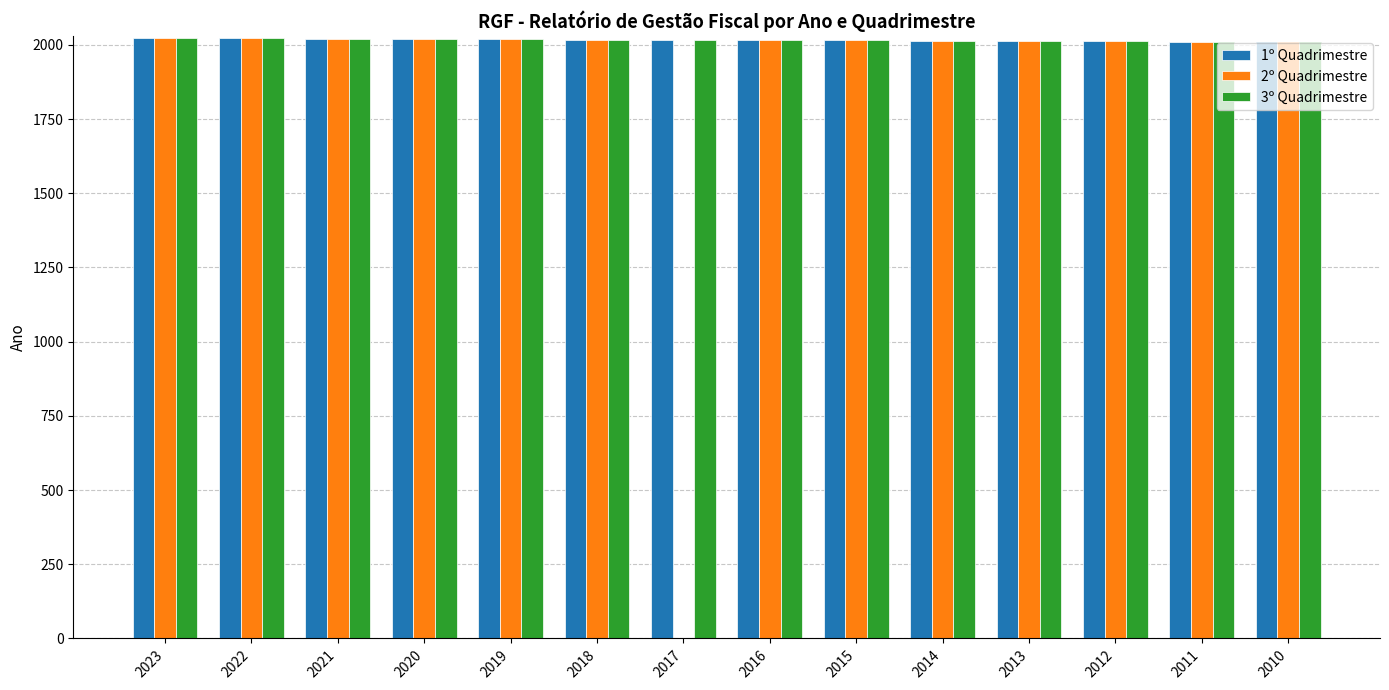

What is the total value across all series at 2013?

6039